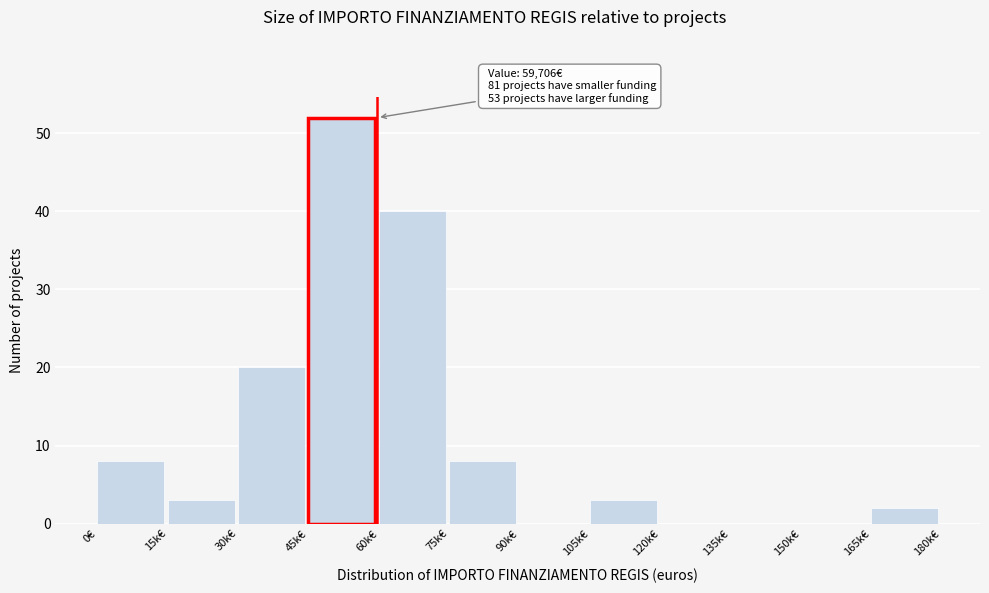

Reading right to left, transcribe all the data shown in this chart.

165k€=2	150k€=0	135k€=0	120k€=0	105k€=3	90k€=0	75k€=8	60k€=40	45k€=52	30k€=20	15k€=3	0€=8